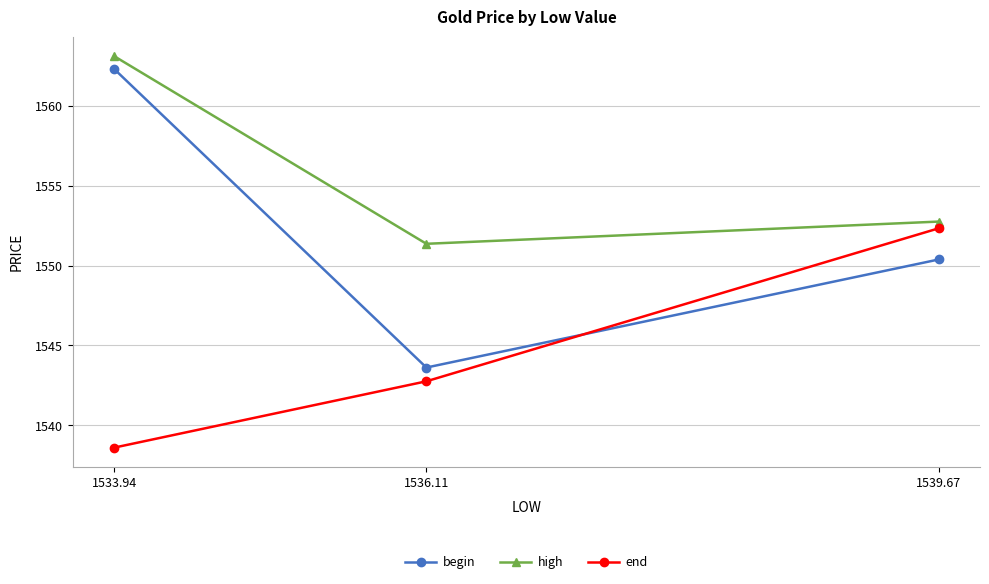

What is the average value of the high series?

1555.7